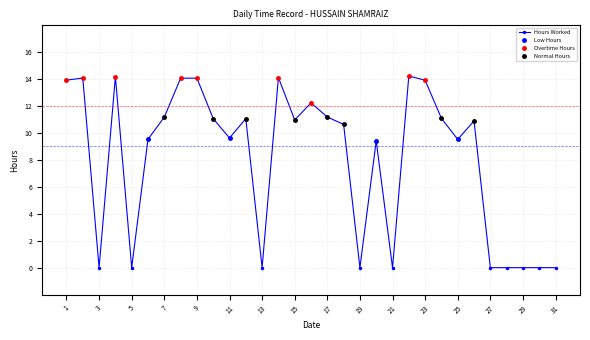

How many points are higher than both their immediate neighbors (excluding endpoints)?

9